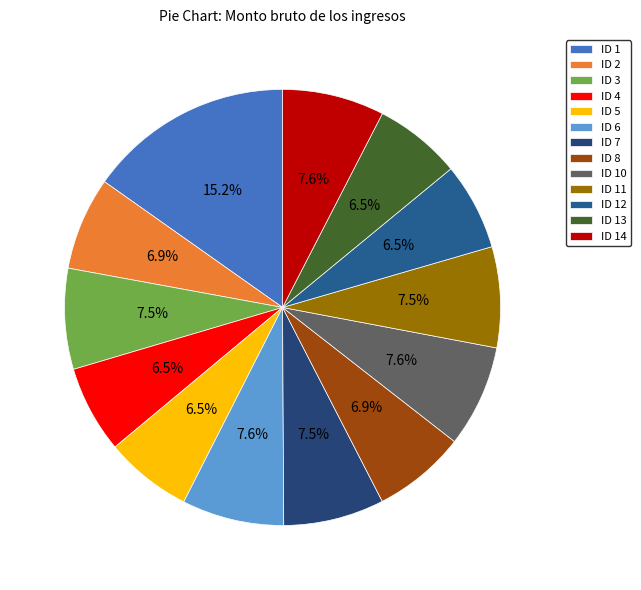

Does ID 6 account for over 50% of the chart?

No